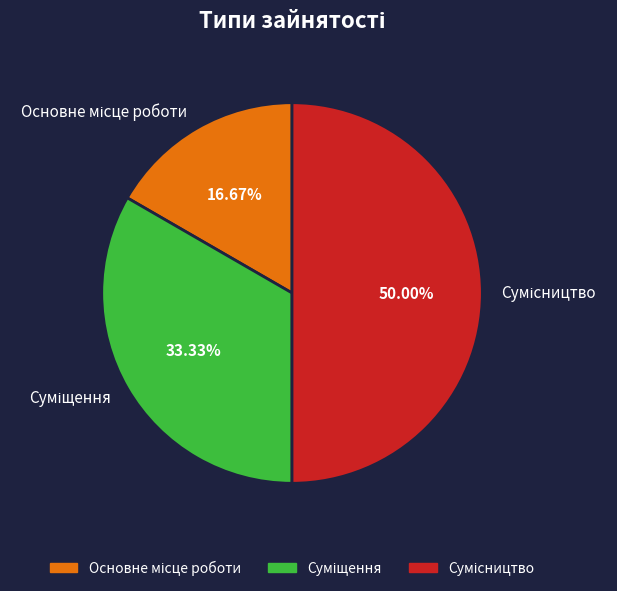

Is there a majority slice in this chart?

No